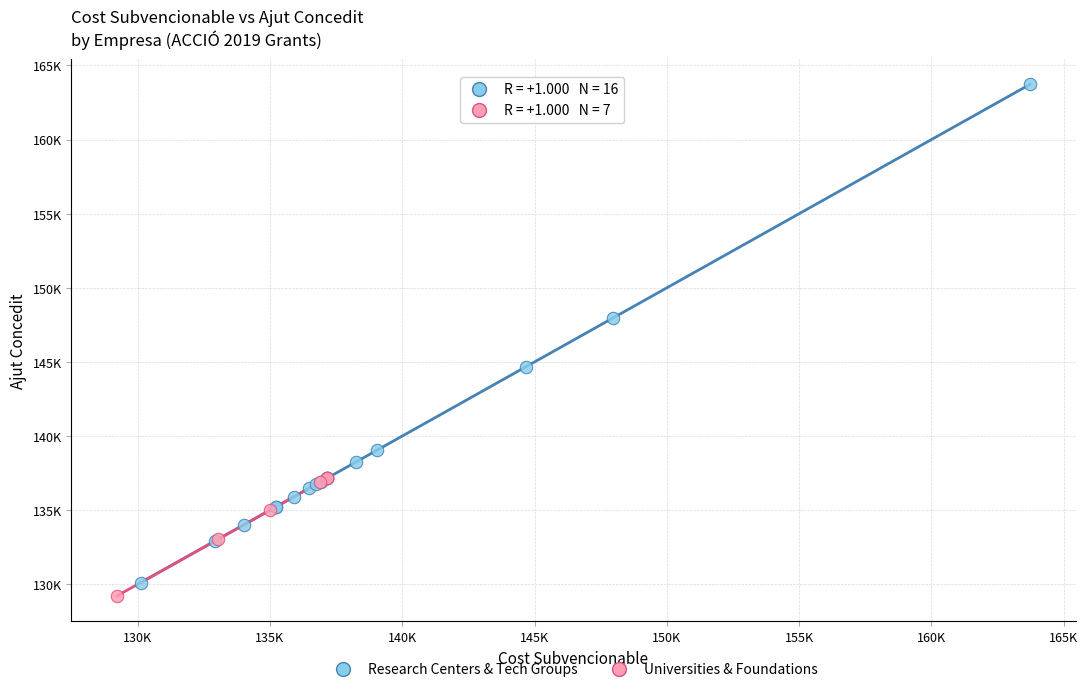

What are all the series names shown in the legend?

Research Centers & Tech Groups, Universities & Foundations